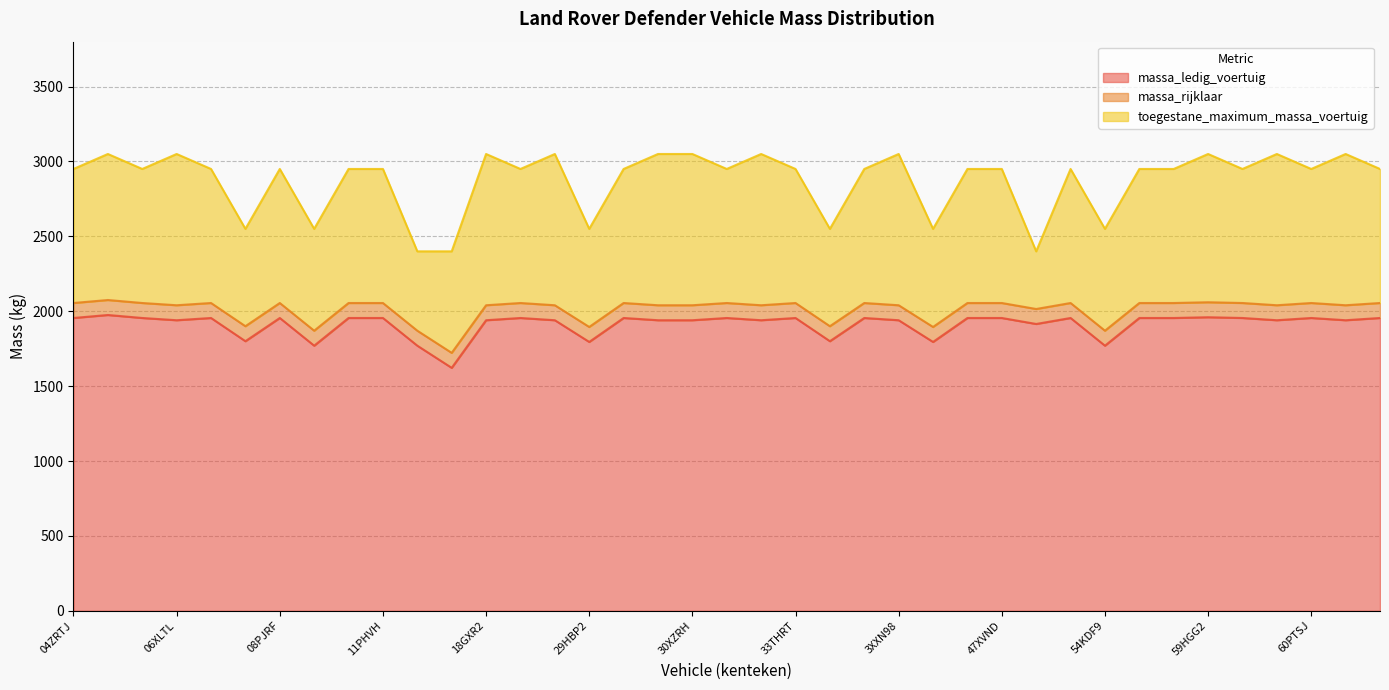

In massa_ledig_voertuig, how many points are higher than both neighbors (excluding endpoints)?

11